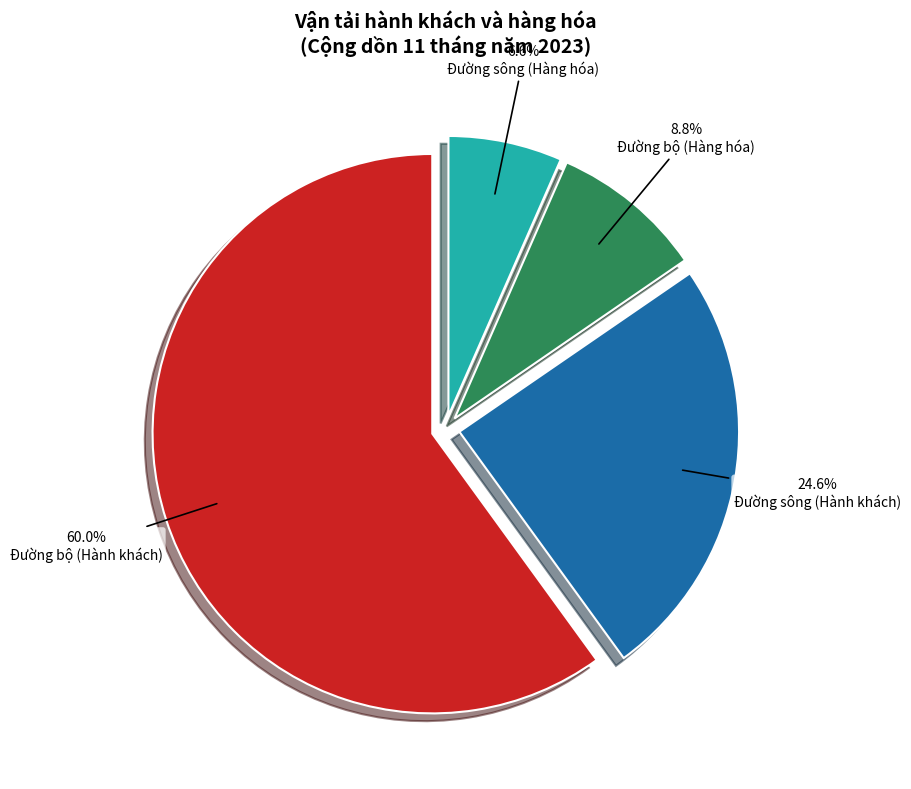

Does any single category account for the majority?

Yes